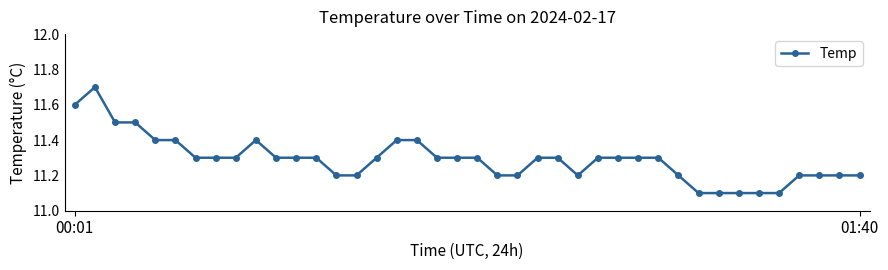

What is the maximum value shown in the chart?

11.7